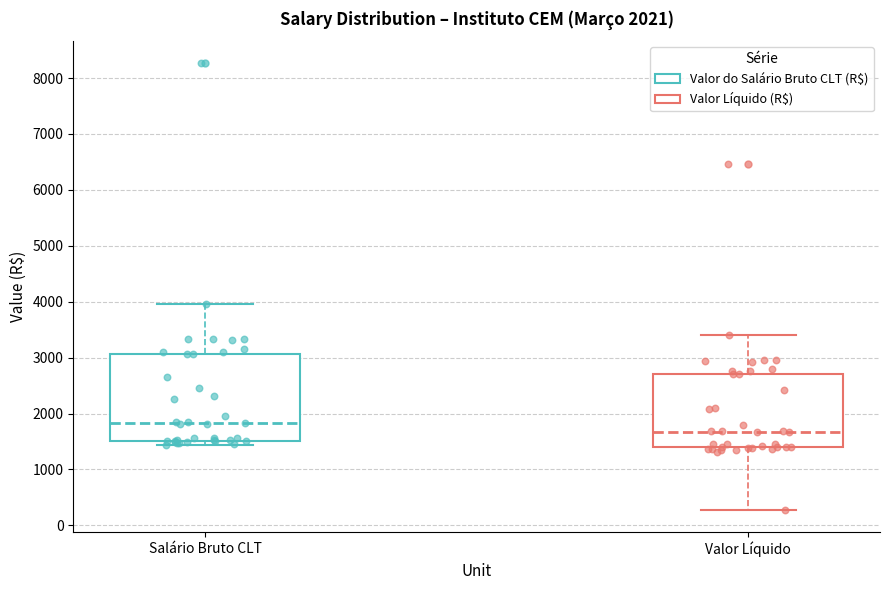

Which box's median line is the lowest?

Valor Líquido